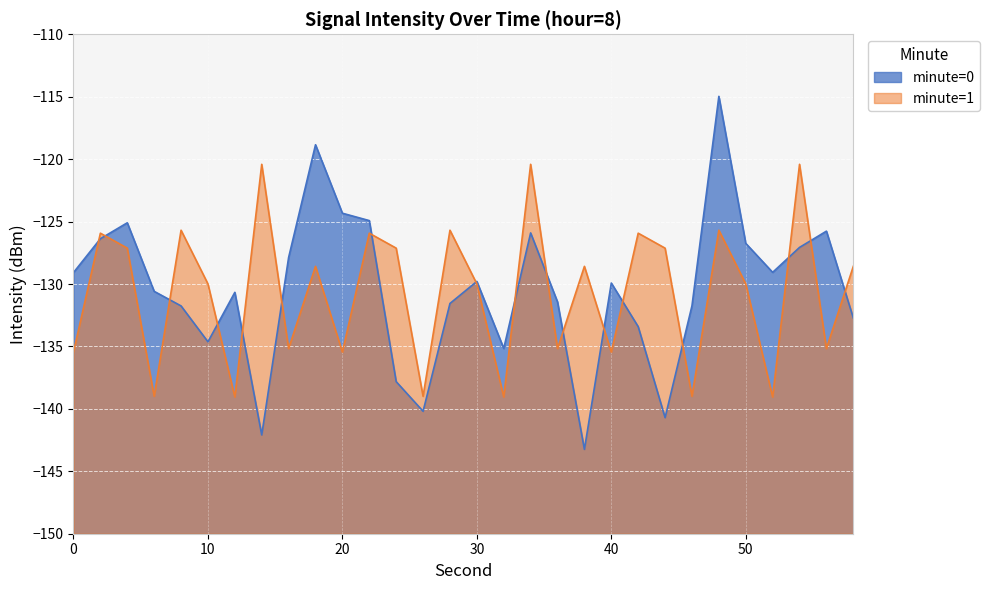

What is the greatest value displayed?

-115.0